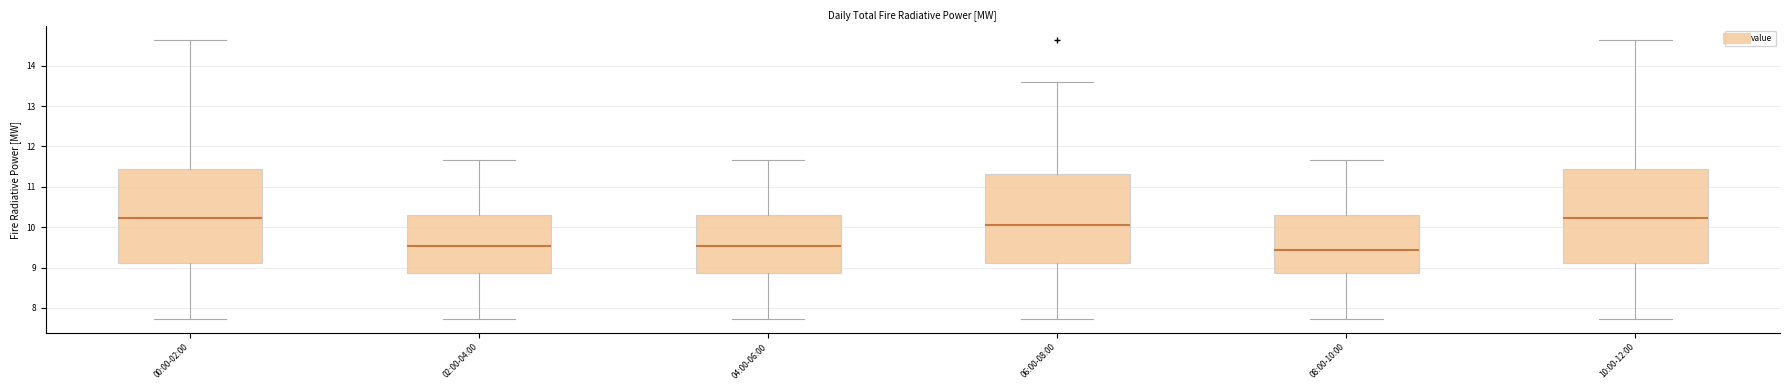

Reading left to right, read every box against the y-axis: the position of its median line, the range the box covers, and the ends of its whiskers. The values are not printed on the chart, so give them approximately, as read against the axis.

00:00-02:00: median 10.2, box 9.1 to 11.4, whiskers 7.7 to 14.6
02:00-04:00: median 9.5, box 8.9 to 10.3, whiskers 7.7 to 11.7
04:00-06:00: median 9.5, box 8.9 to 10.3, whiskers 7.7 to 11.7
06:00-08:00: median 10.1, box 9.1 to 11.3, whiskers 7.7 to 13.6
08:00-10:00: median 9.4, box 8.9 to 10.3, whiskers 7.7 to 11.7
10:00-12:00: median 10.2, box 9.1 to 11.4, whiskers 7.7 to 14.6